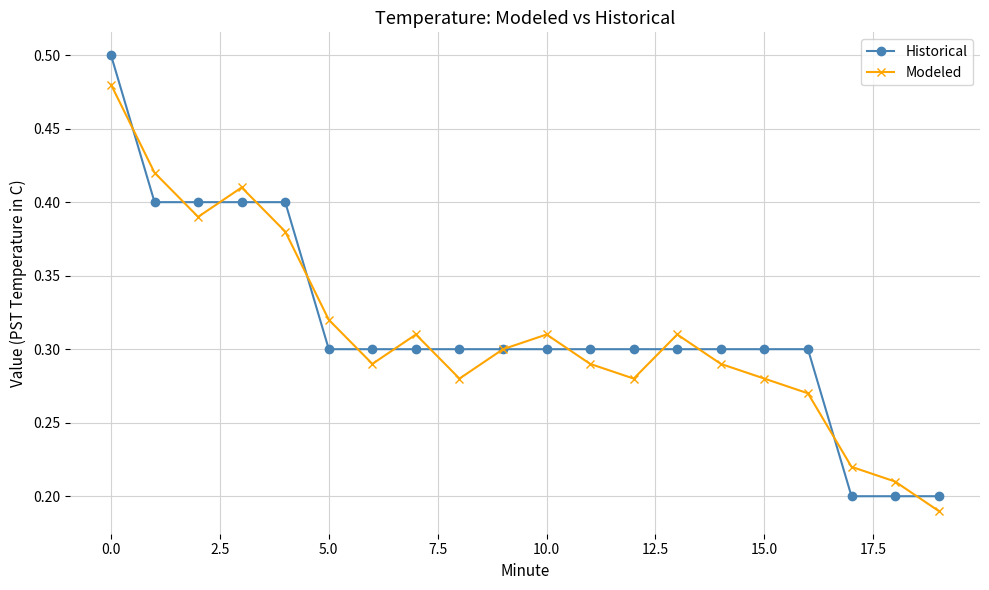

Which series has the largest range (max minus min)?

Historical